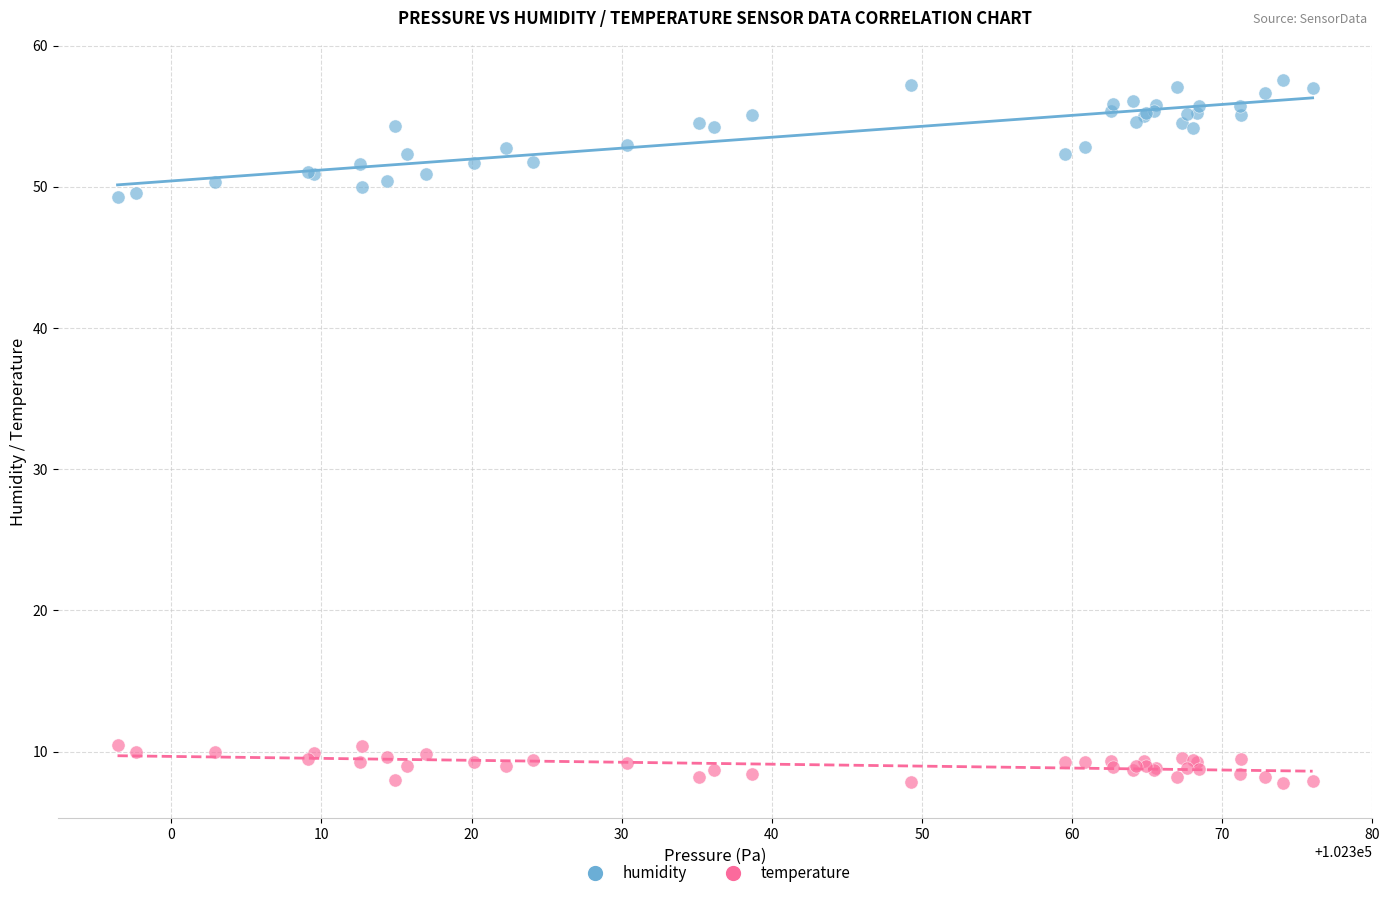

What is the X range (max minus min) for the scatter plot?

79.6